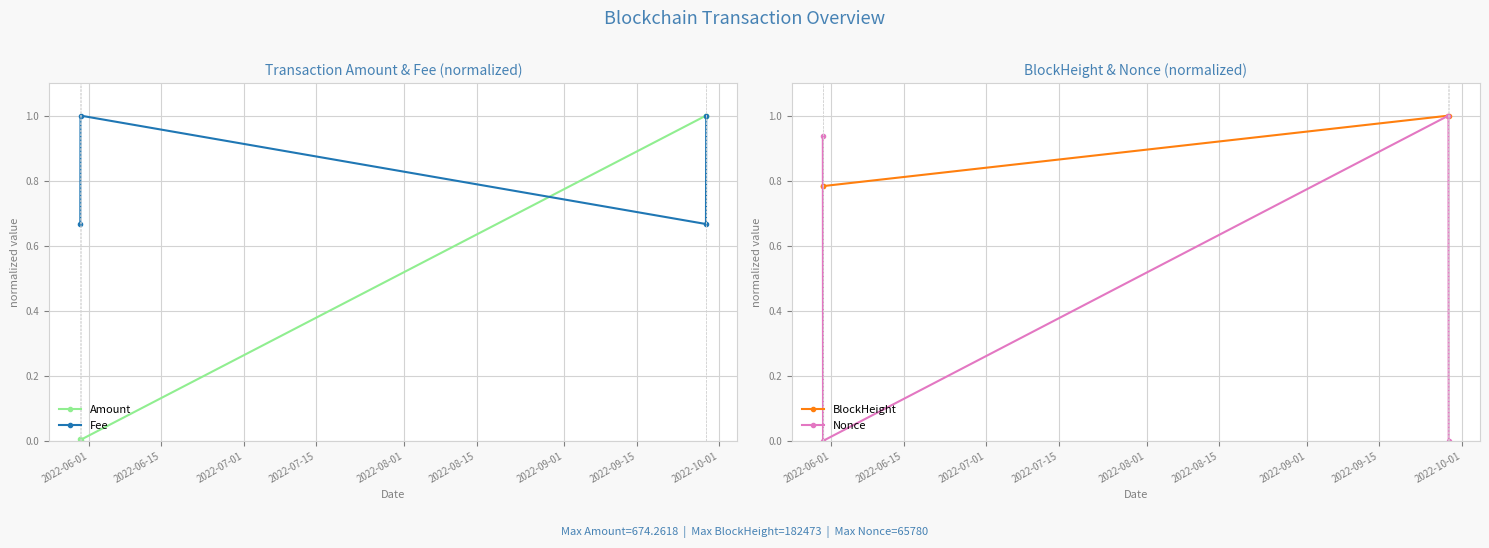

What is the value of the Fee point at the 4th from the left?

1.0